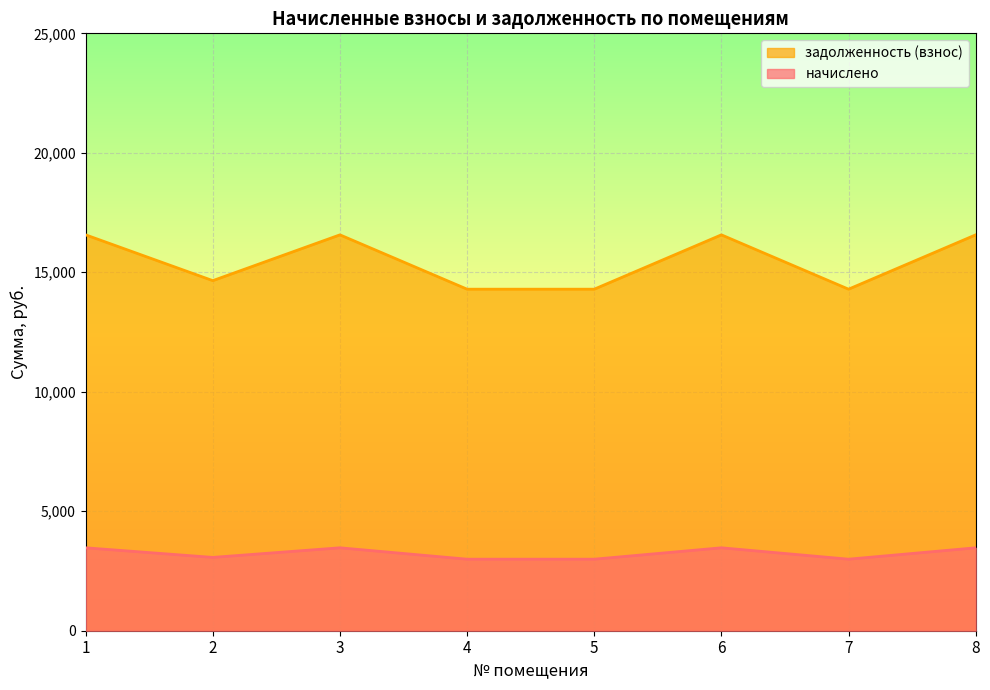

What is the total value across all series at 7?

17286.7